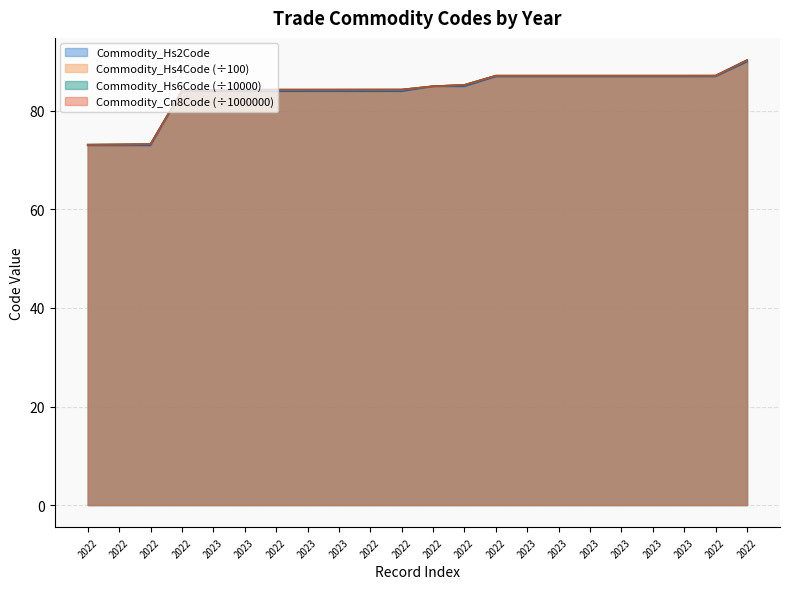

How many distinct data groups are displayed?

4